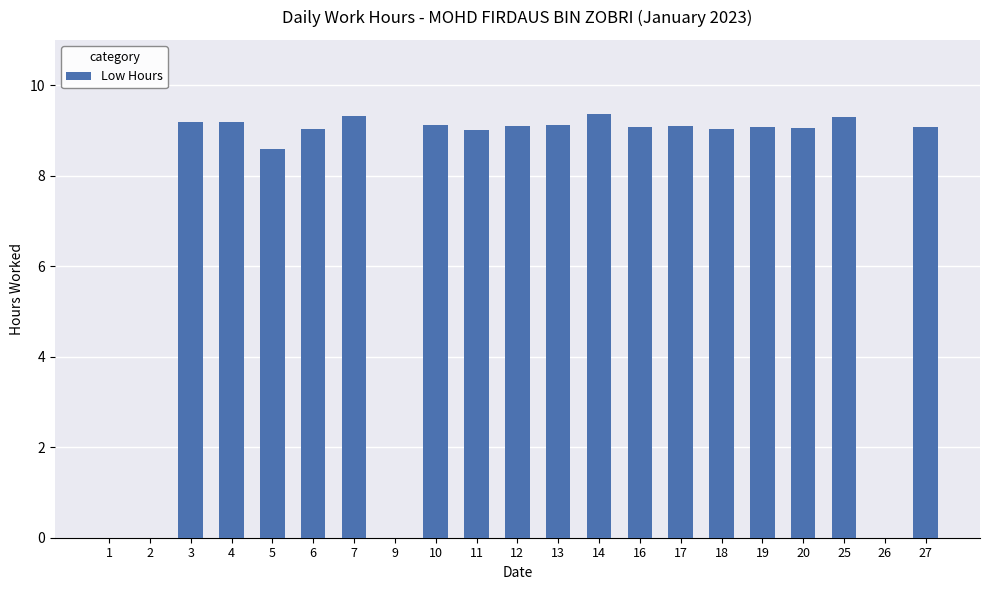

What is the maximum value shown in the chart?

9.4